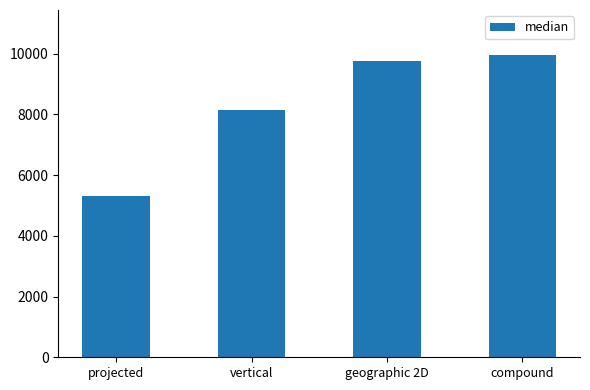

Rank the categories by value from lowest to highest.

projected, vertical, geographic 2D, compound